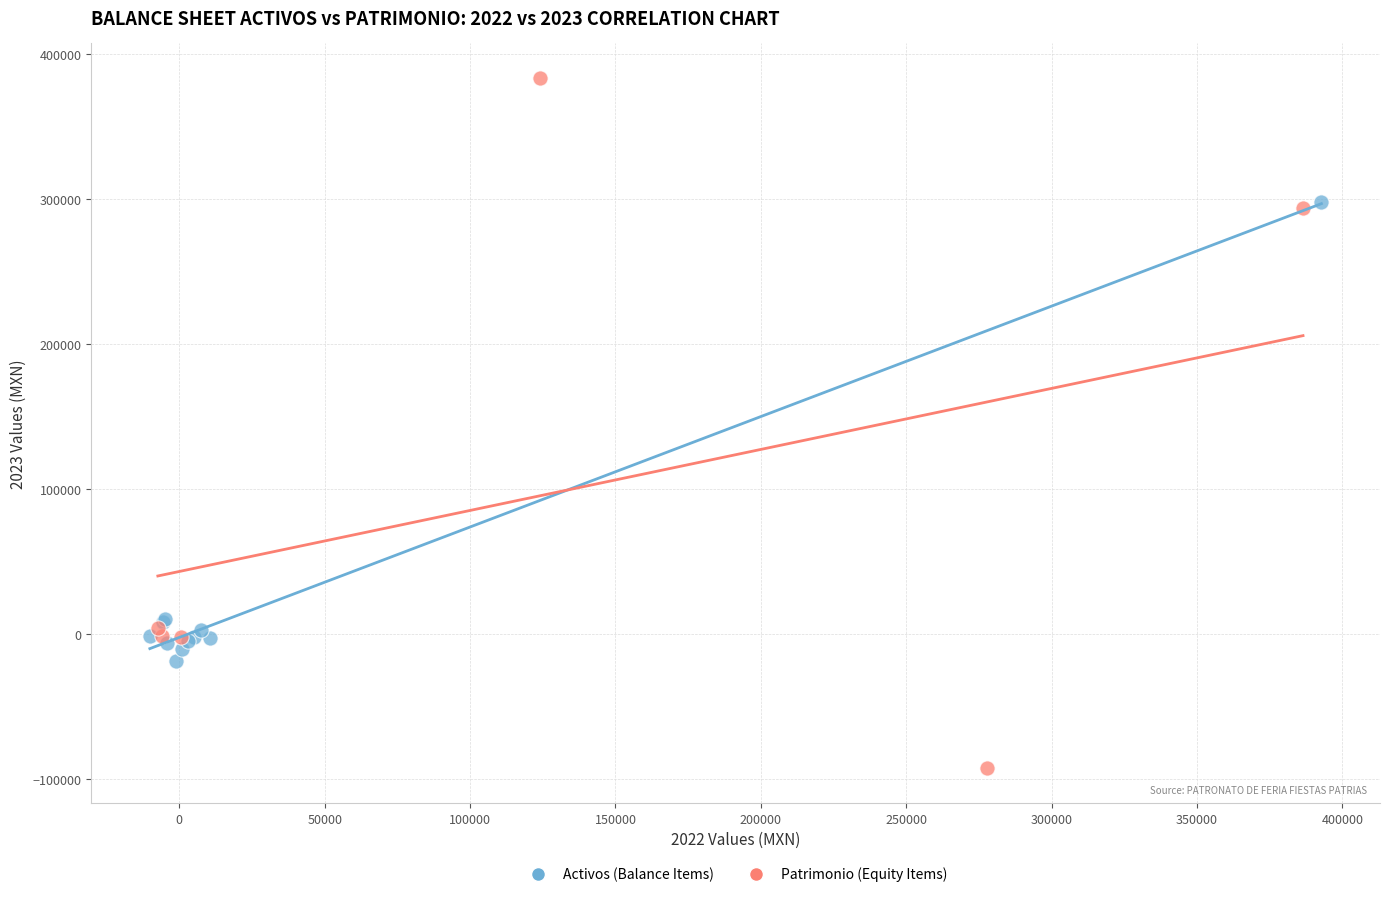

Which series reaches the maximum Y coordinate?

Patrimonio (Equity Items)